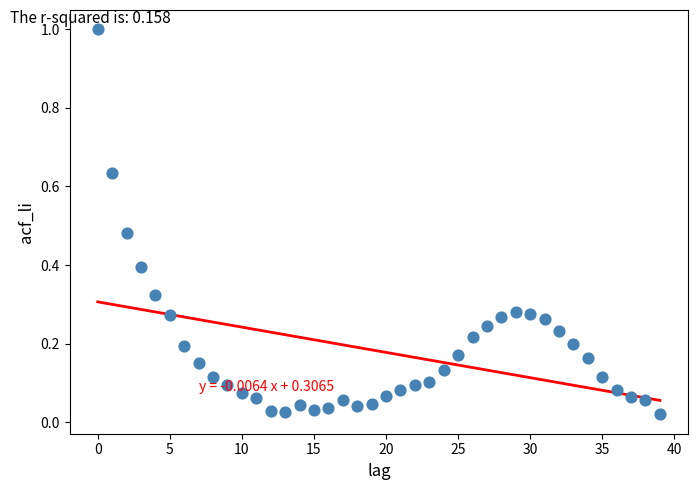

What is the range of Y values (max minus min)?

1.0